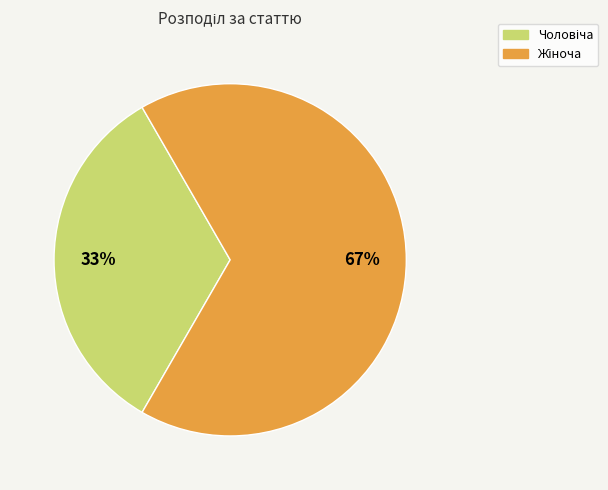

Is there a majority slice in this chart?

Yes